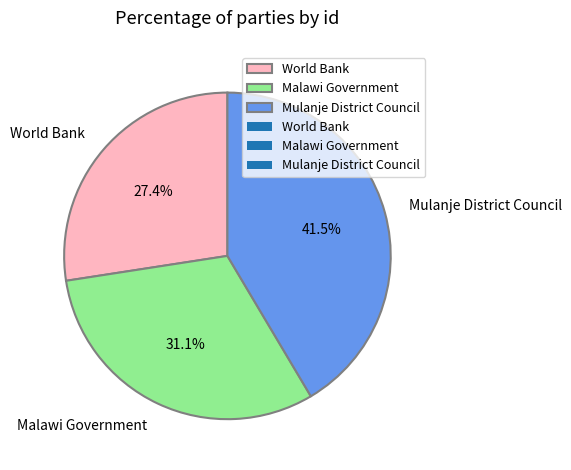

Approximately how many times larger is the value at World Bank compared to Malawi Government?

0.9